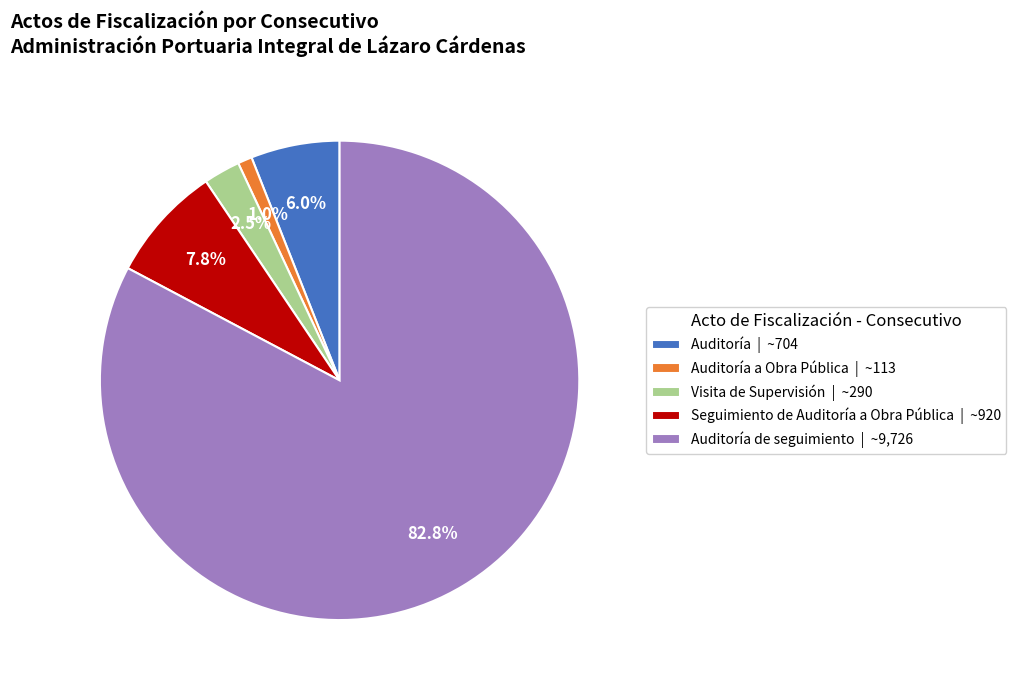

Is there a majority slice in this chart?

Yes